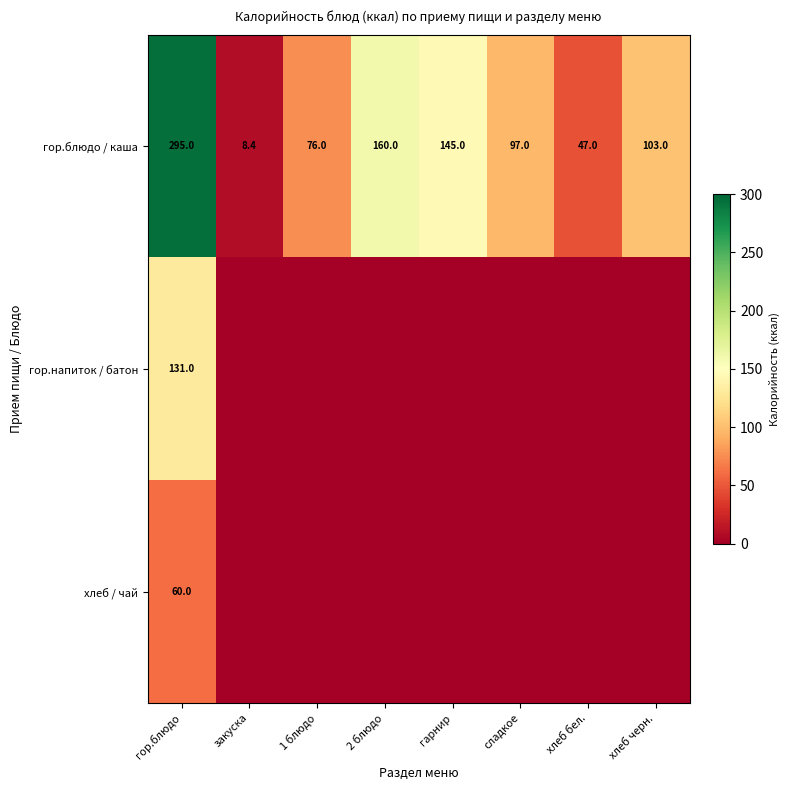

What is the difference between the highest and lowest values at гор.блюдо?

235.0